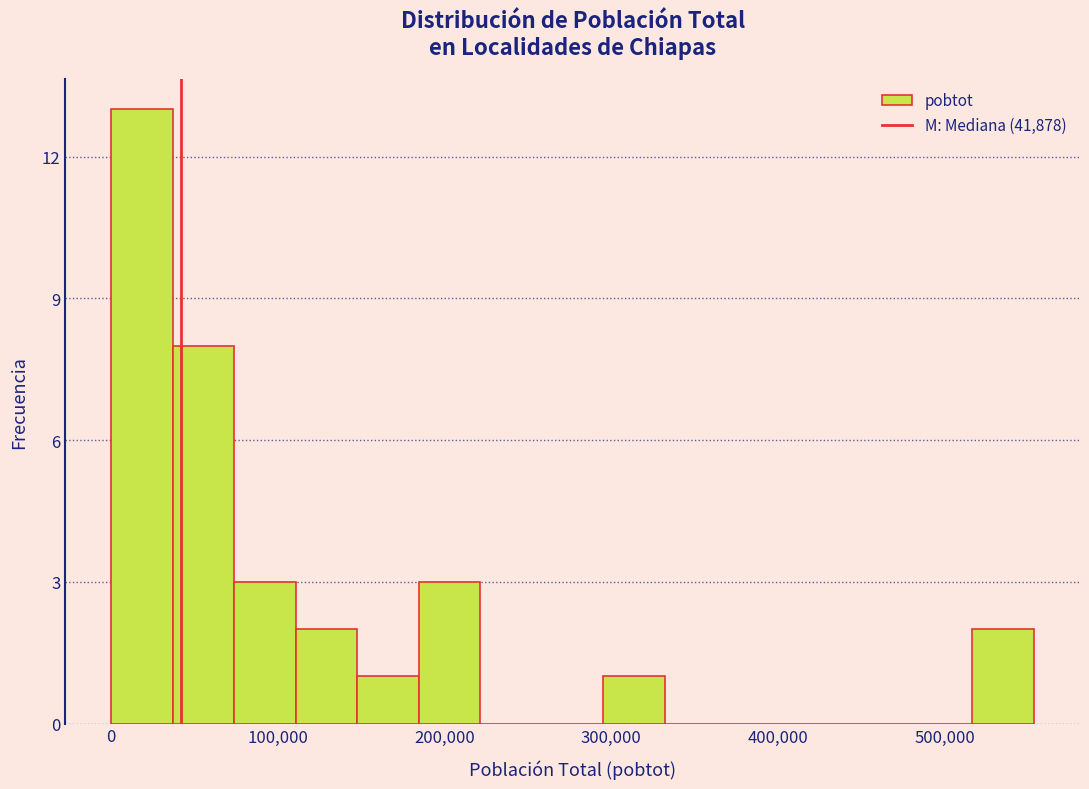

Read against the x-axis, roughly where is the centre of the tallest bar?

20000